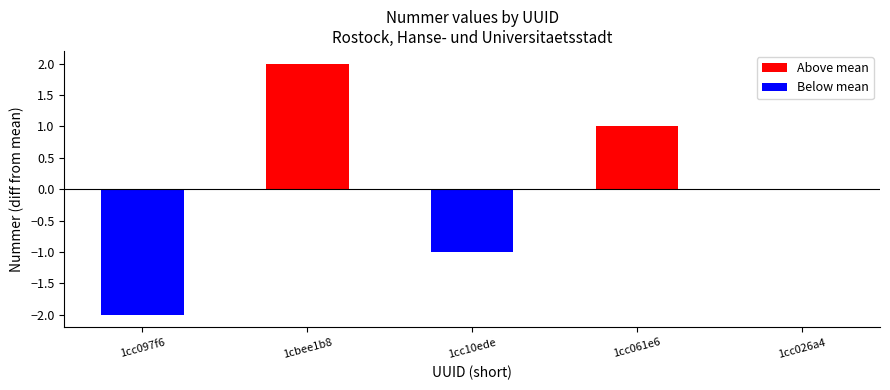

What is the difference between the values at 1cc097f6 and 1cc061e6?

3